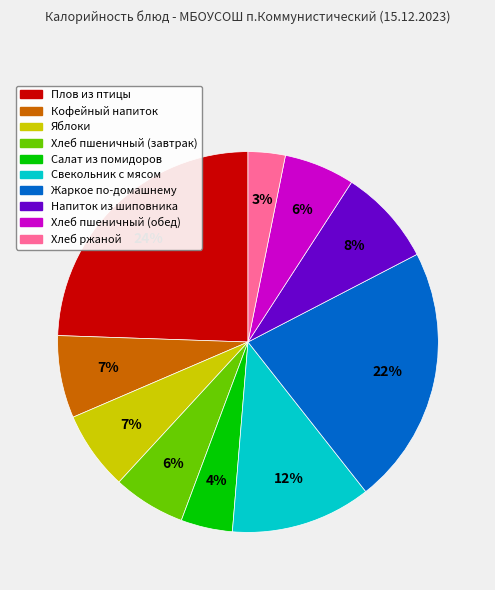

Count the number of slices in the pie.

10